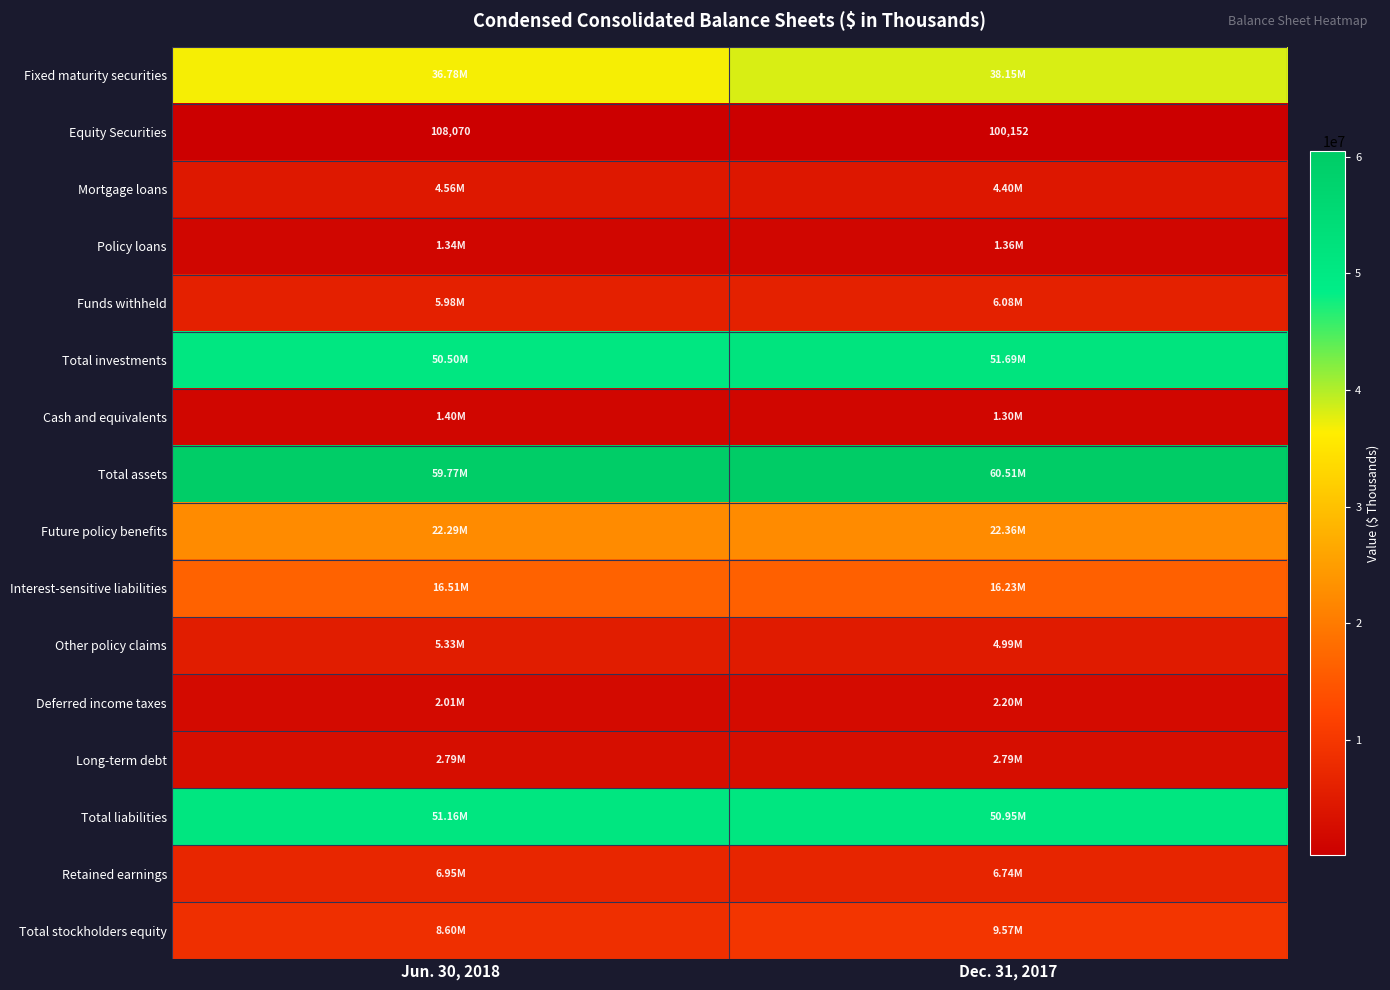

What is the difference between the Equity Securities values at Dec. 31, 2017 and Jun. 30, 2018?

7918